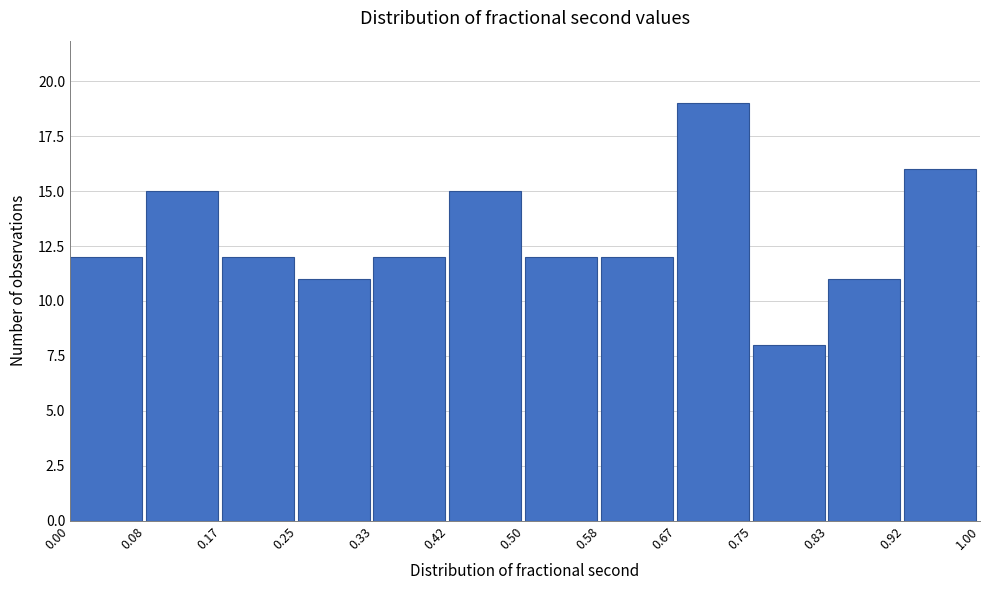

Reading left to right, transcribe this chart: for each bar, give the range it covers on the x-axis and its height. The values are not printed on the chart, so give them approximately, as read against the axis.

0.00 to 0.08: 12
0.08 to 0.17: 15
0.17 to 0.25: 12
0.25 to 0.33: 11
0.33 to 0.42: 12
0.42 to 0.50: 15
0.50 to 0.58: 12
0.58 to 0.67: 12
0.67 to 0.75: 19
0.75 to 0.83: 8
0.83 to 0.92: 11
0.92 to 1.00: 16